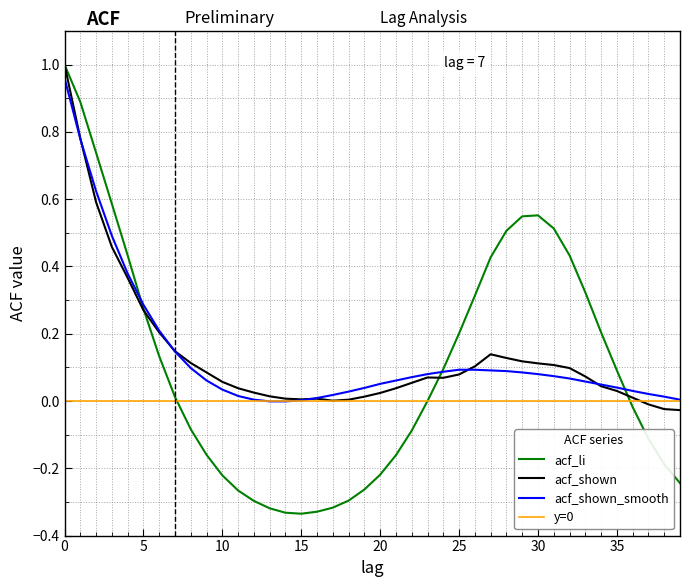

In acf_shown, how many points are higher than both neighbors (excluding endpoints)?

3